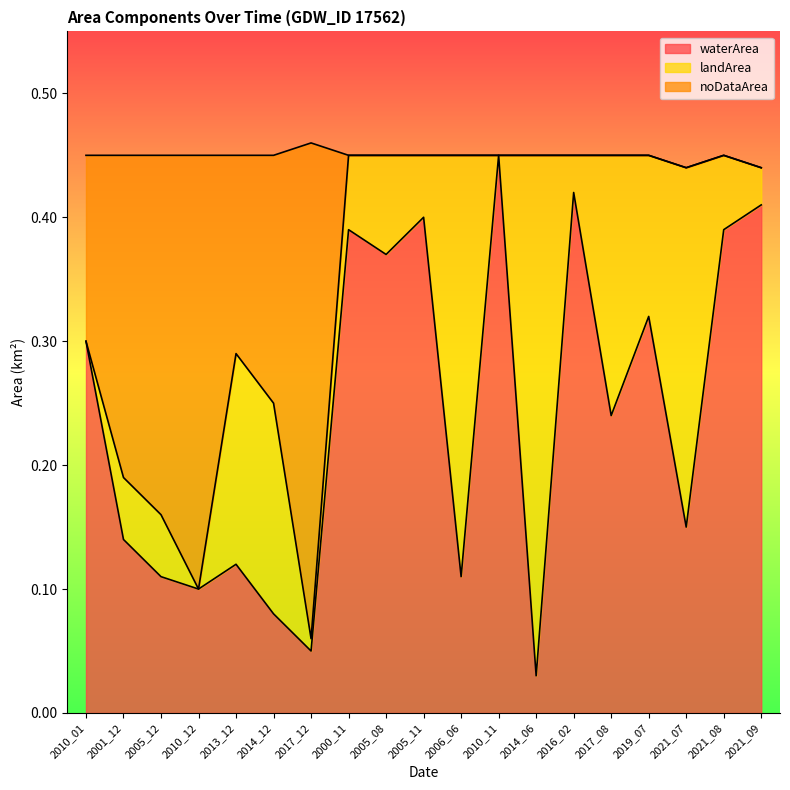

Which category has the highest value in the waterArea series?

2010_11